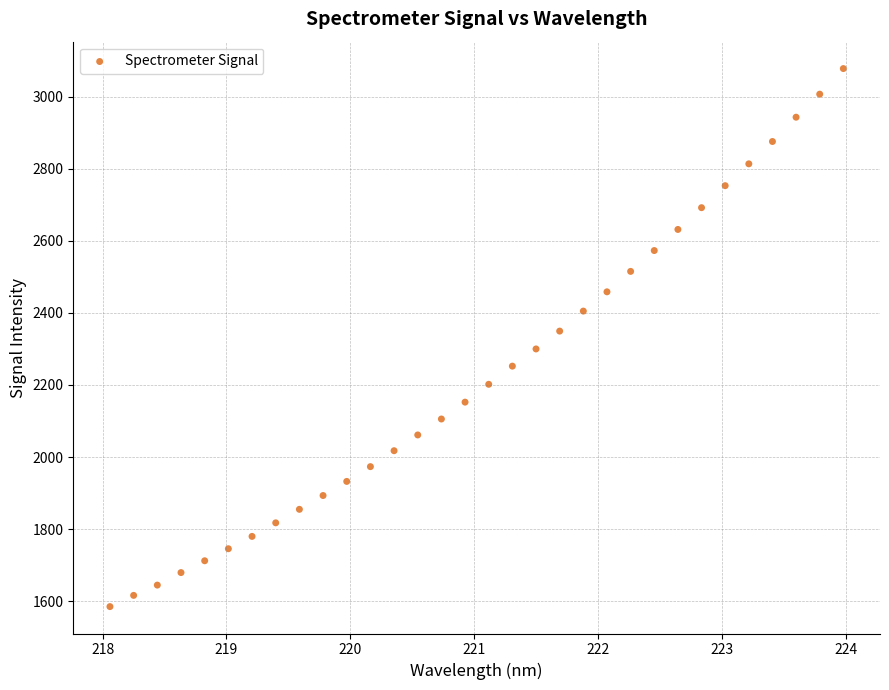

What is the range of X values (max minus min)?

5.9